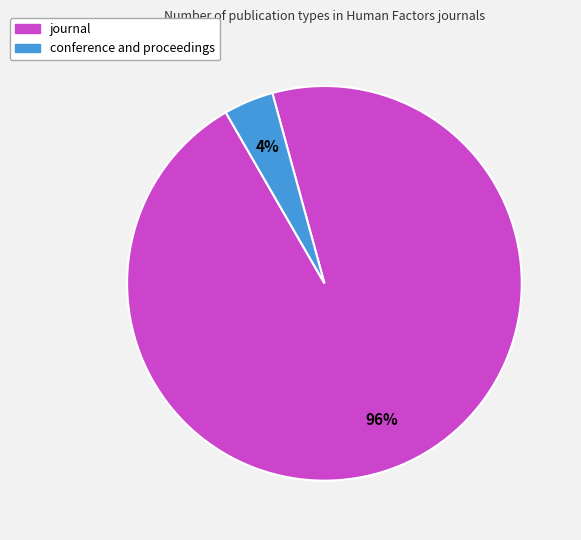

How many slices are in this pie chart?

2